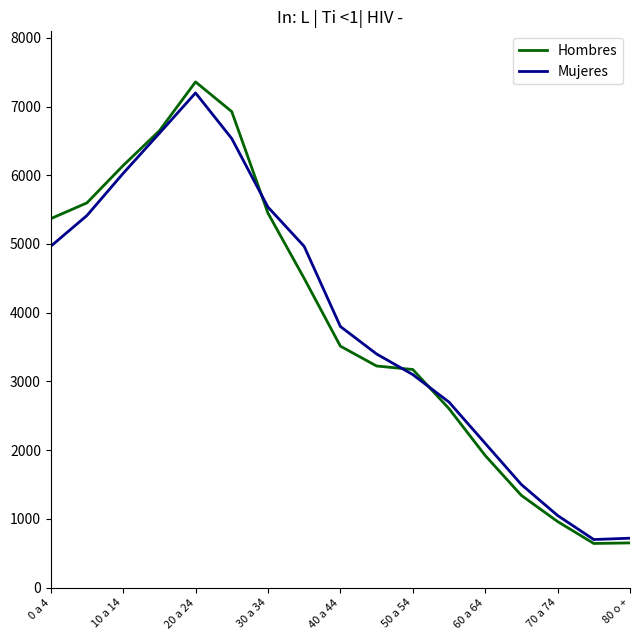

What is the maximum value shown in the chart?

7358